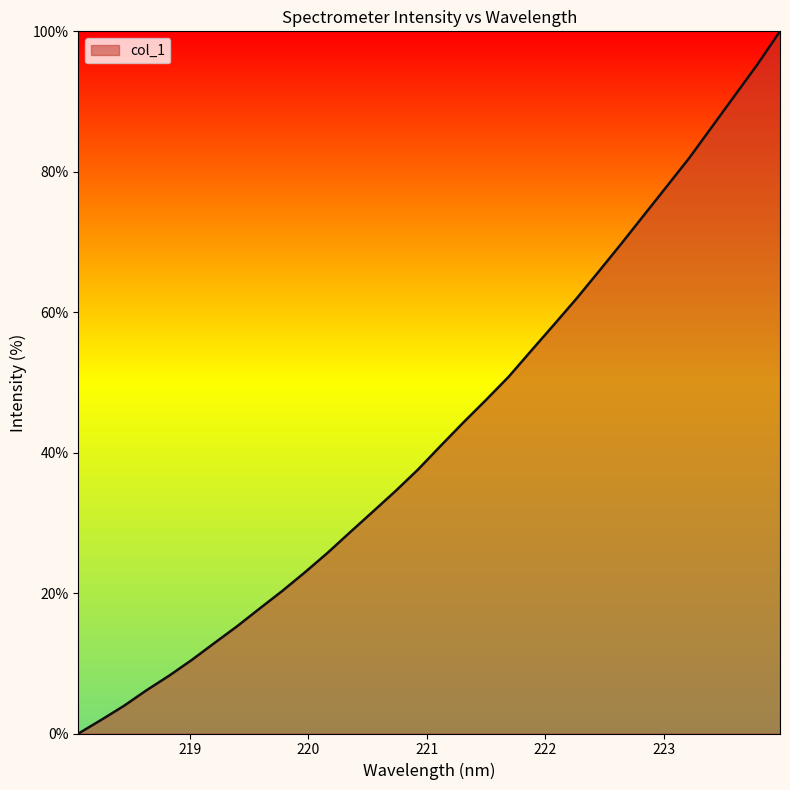

Reading left to right, extract all data points from this chart.

0.0	1.9	3.9	6.2	8.2	10.5	12.9	15.3	17.8	20.3	23.0	25.7	28.7	31.6	34.5	37.6	41.0	44.3	47.5	50.8	54.5	58.2	61.9	65.9	69.8	73.9	77.9	82.0	86.4	90.9	95.3	100.0